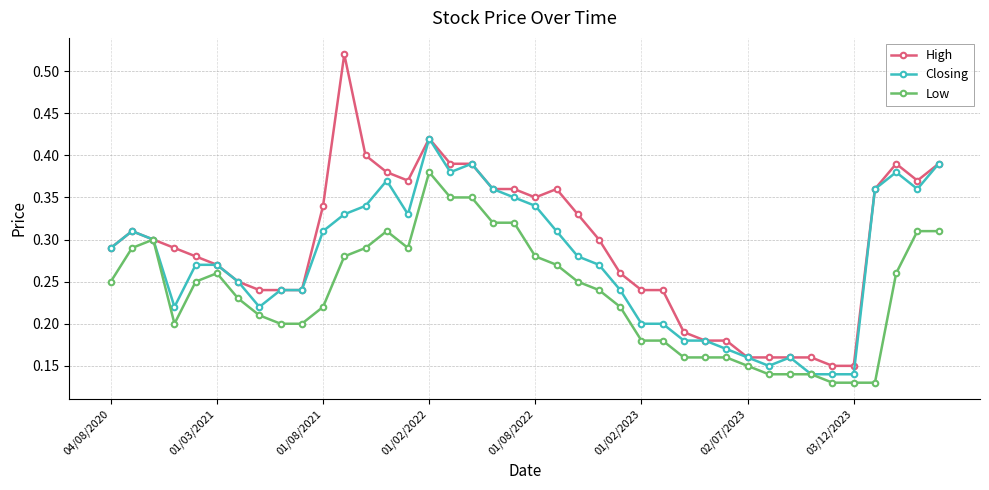

True or false: Low has more than 2 points higher than both neighbors.

True